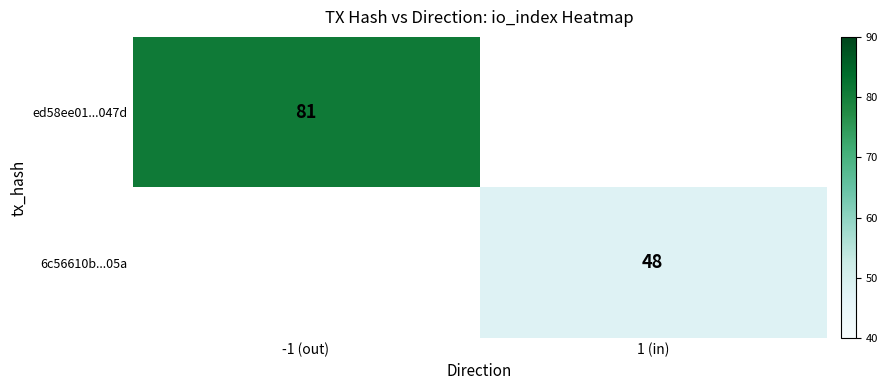

The value of 6c56610b...05a at 1 (in) is 48. True or false?

True